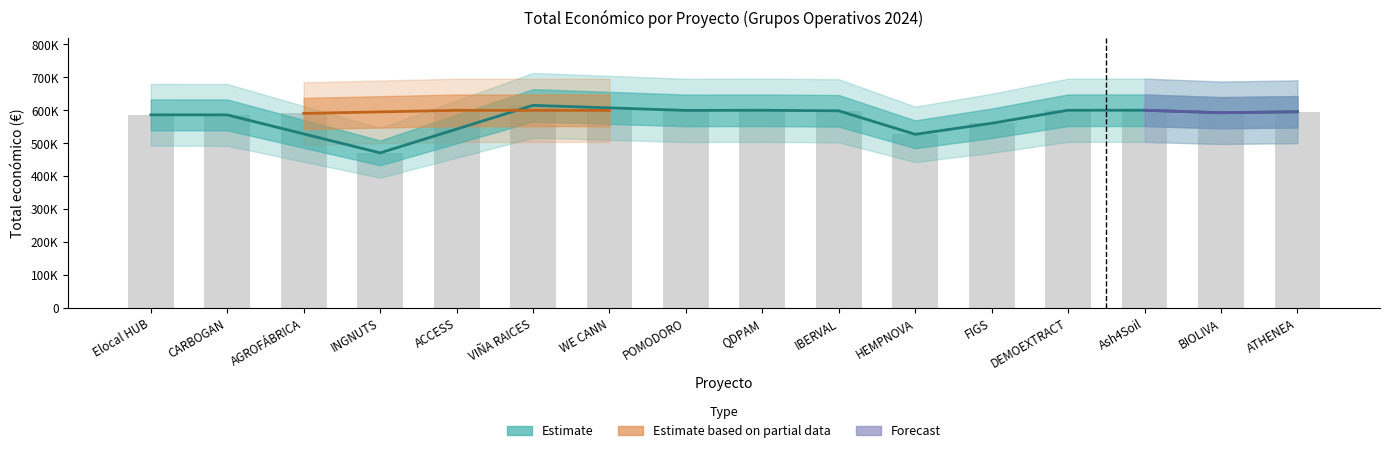

What is the label of the 5th bar from the left?

ACCESS